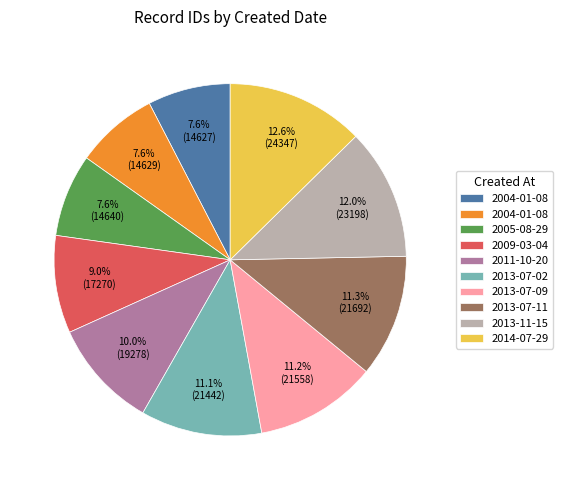

Is there a majority slice in this chart?

No